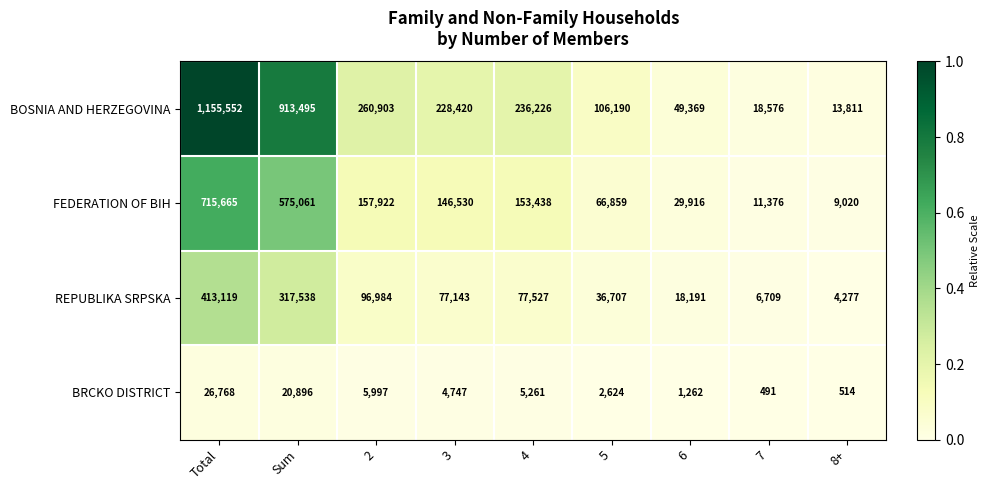

Count the number of data series in this chart.

4